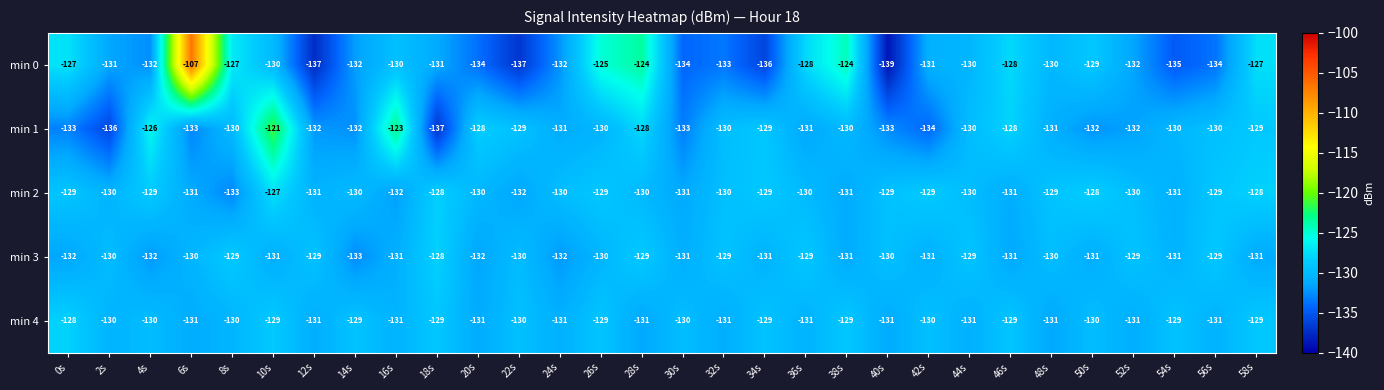

At how many categories does at least one series exceed -111?

1